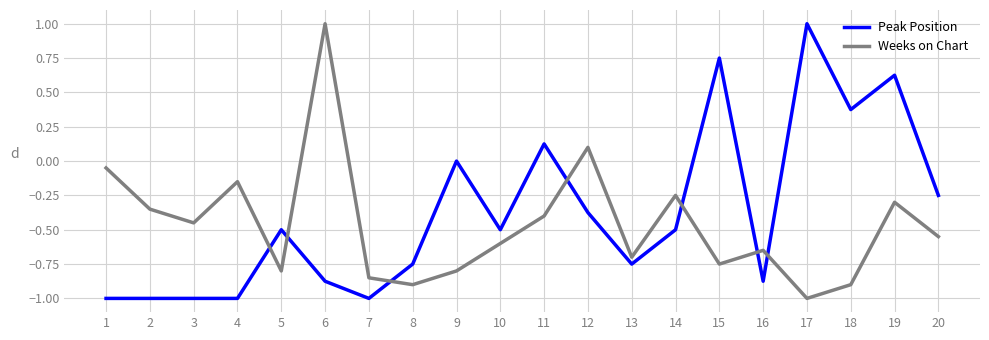

Between 6 and 18, which series saw the biggest shift?

Weeks on Chart